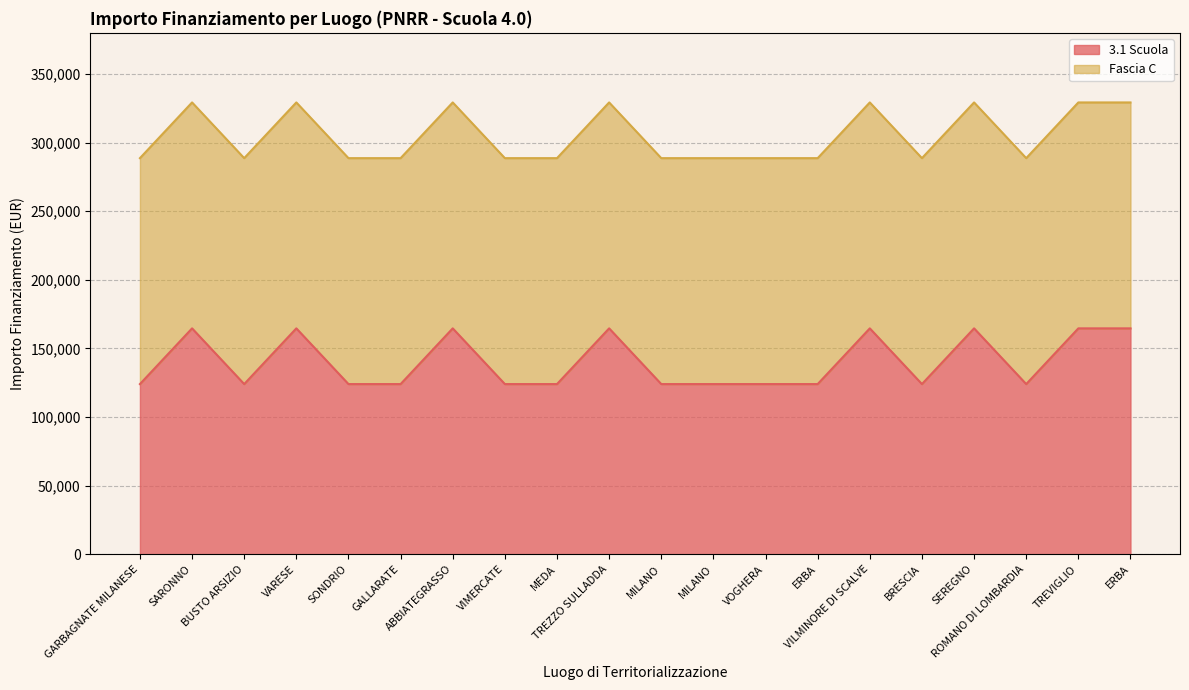

What is the average value?

140284.4